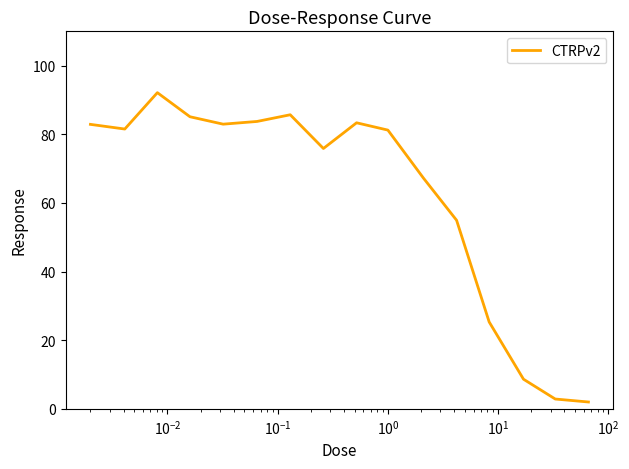

What is the difference between the maximum and minimum values?

90.1